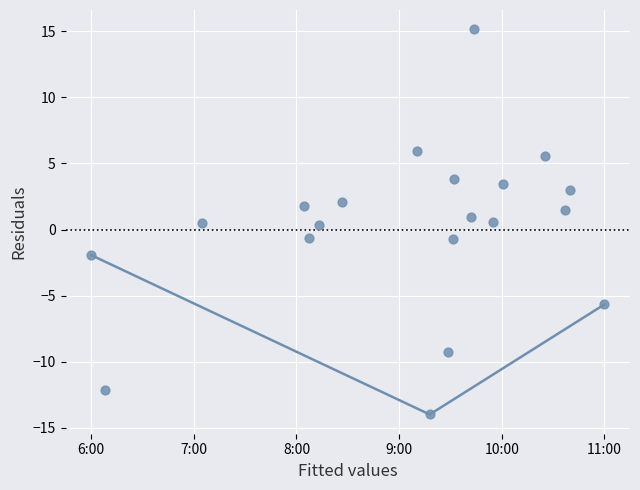

What is the range of X values (max minus min)?

5.0